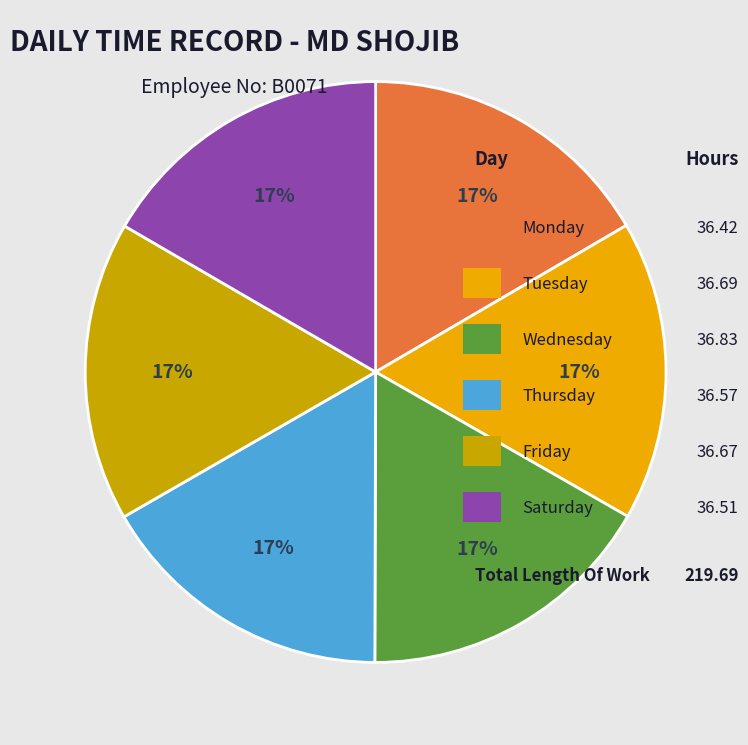

To the nearest percent, what is the average slice percentage?

17%